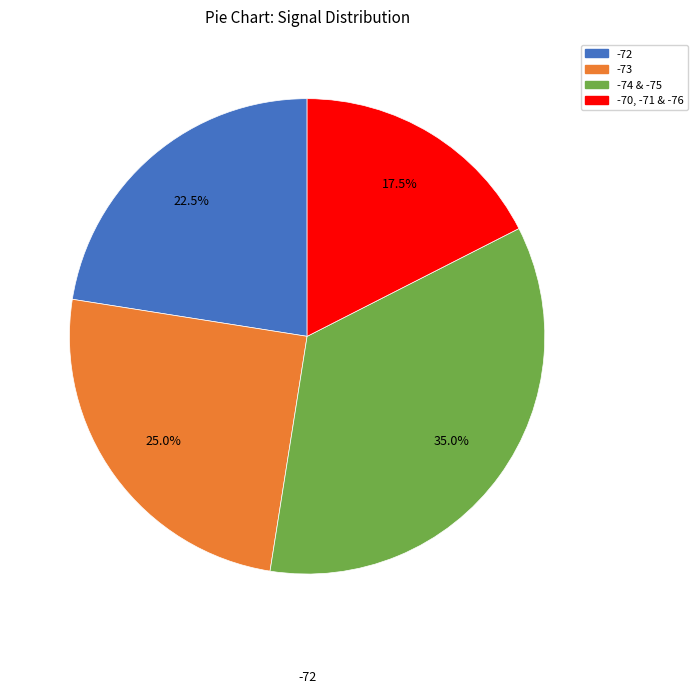

Is there a majority slice in this chart?

No